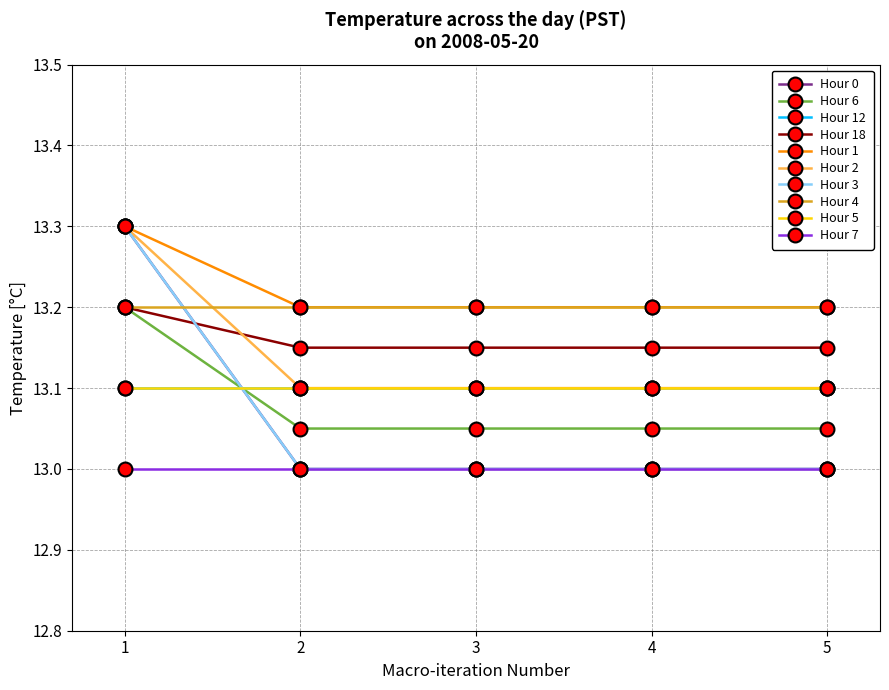

Does the chart have visible grid lines?

Yes